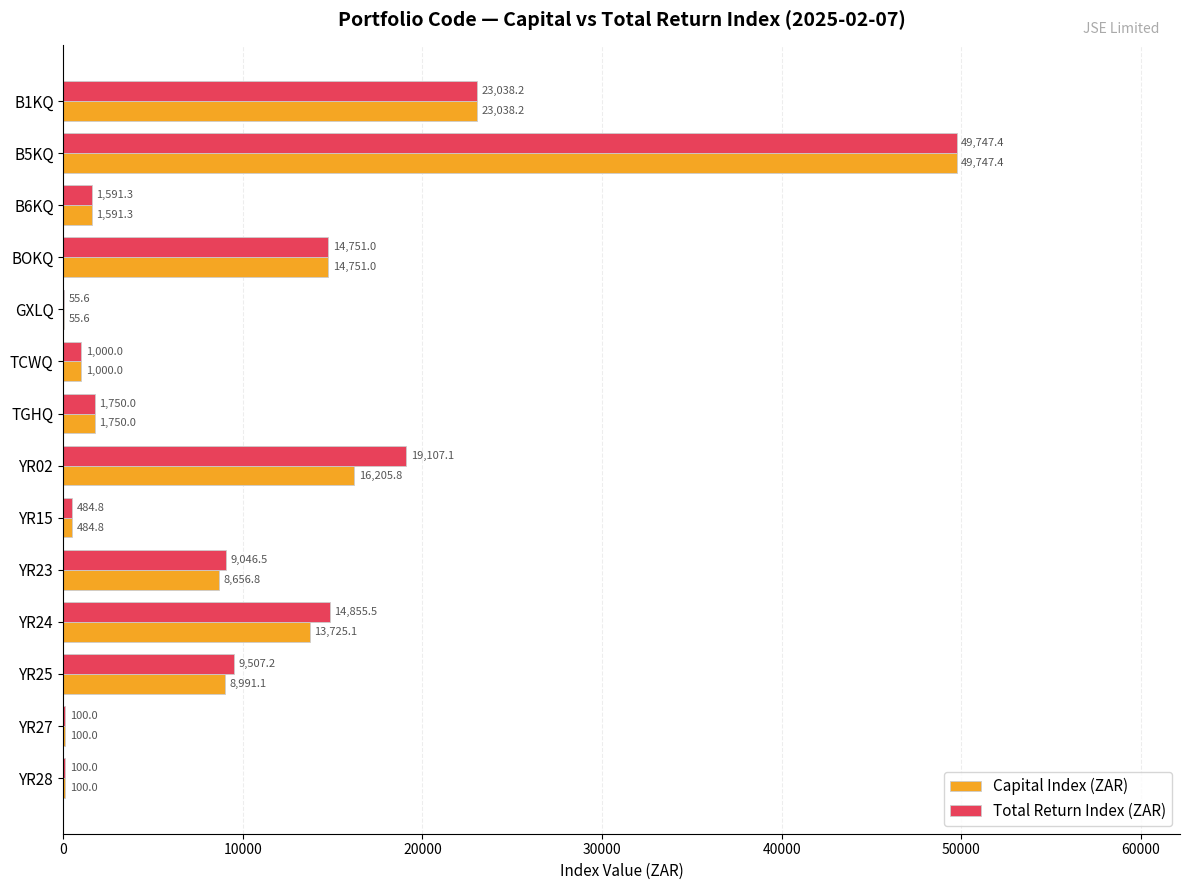

Which category has the highest value across all series?

B5KQ